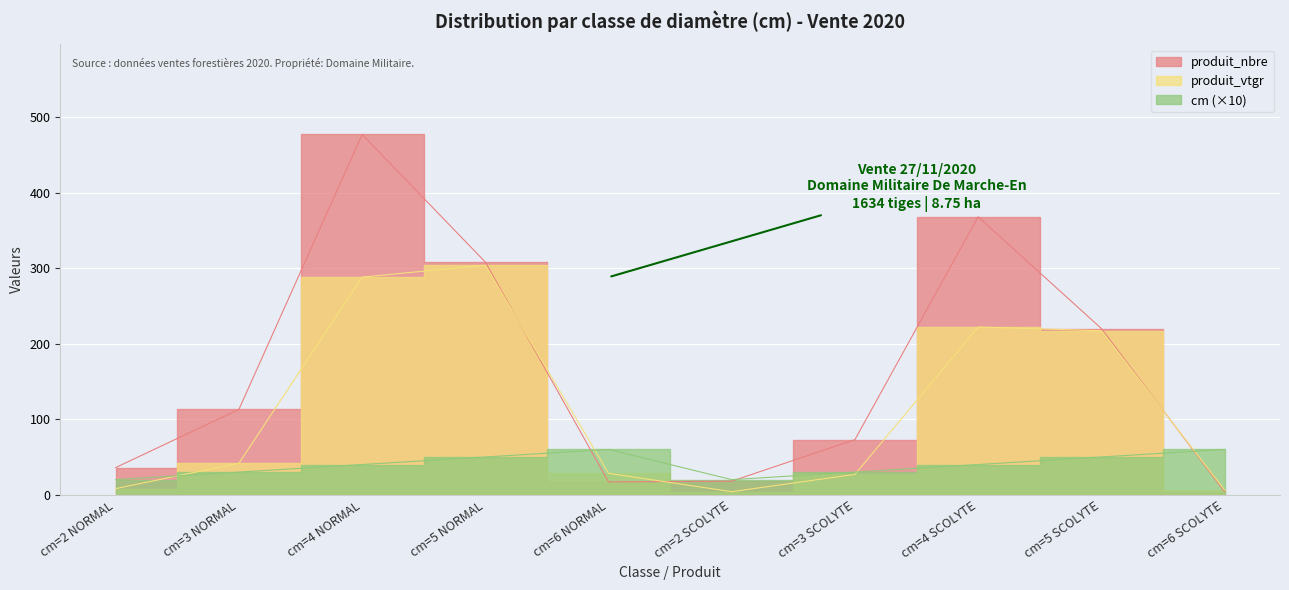

In produit_nbre, how many points are lower than both neighbors (excluding endpoints)?

1